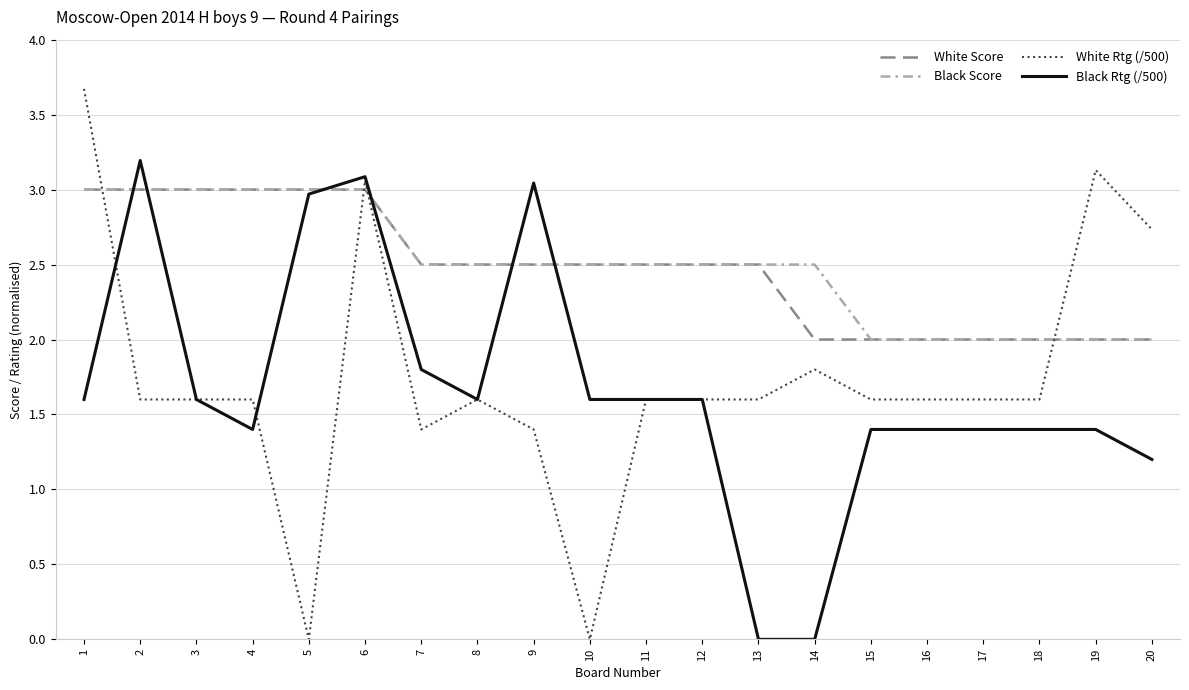

Which series has the widest spread of values?

White Rtg (/500)